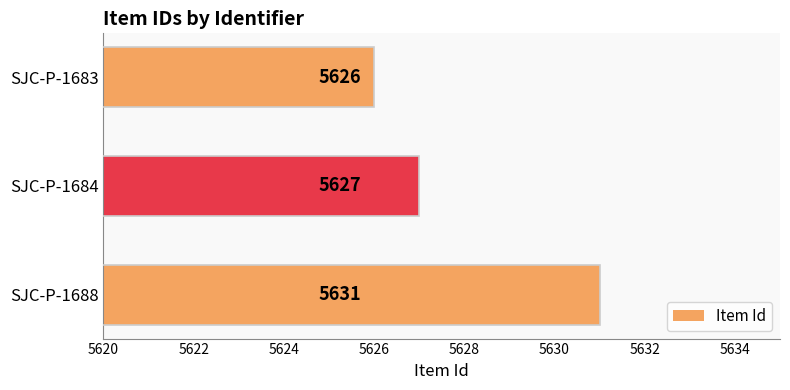

Which label corresponds to the smallest value in the chart?

SJC-P-1683